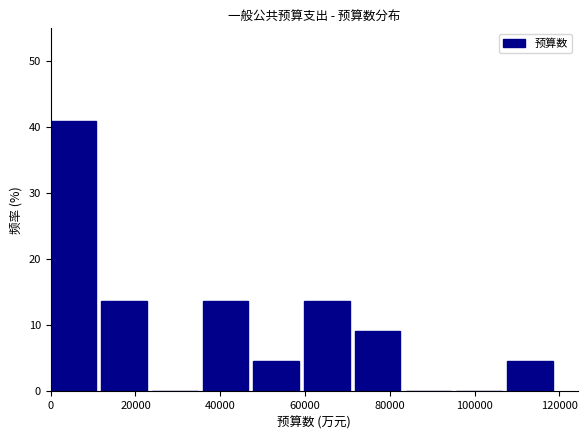

Reading left to right, transcribe this chart: for each bar, give the range it covers on the x-axis and its height. Neither the bar edges nor the heights are printed on the chart, so give them approximately, as read against the axes.

0 to 12000: 41
12000 to 24000: 14
24000 to 36000: 0
36000 to 48000: 14
48000 to 60000: 5
60000 to 72000: 14
72000 to 84000: 9
84000 to 96000: 0
96000 to 108000: 0
108000 to 120000: 5